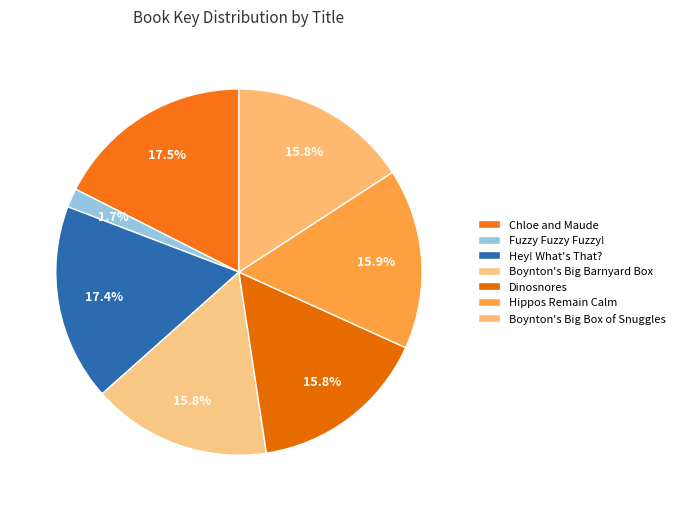

Is there any slice that represents more than half of the pie?

No